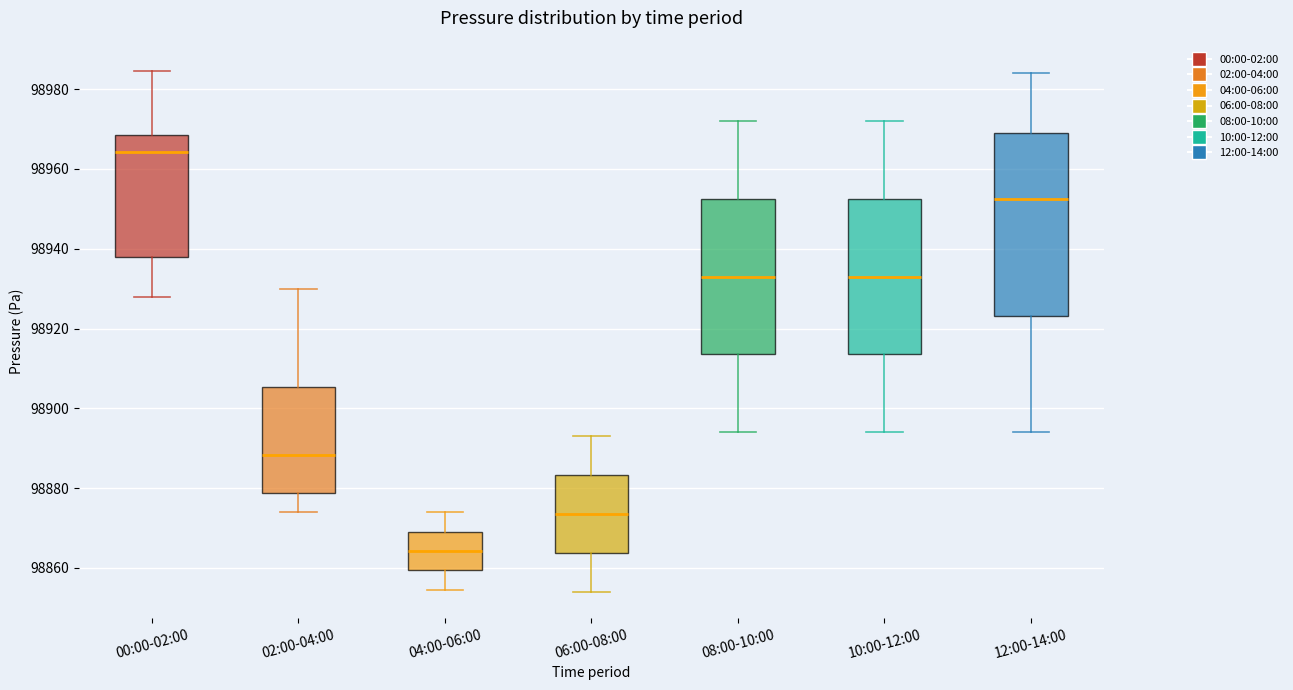

Which box has the lowest median line?

04:00-06:00